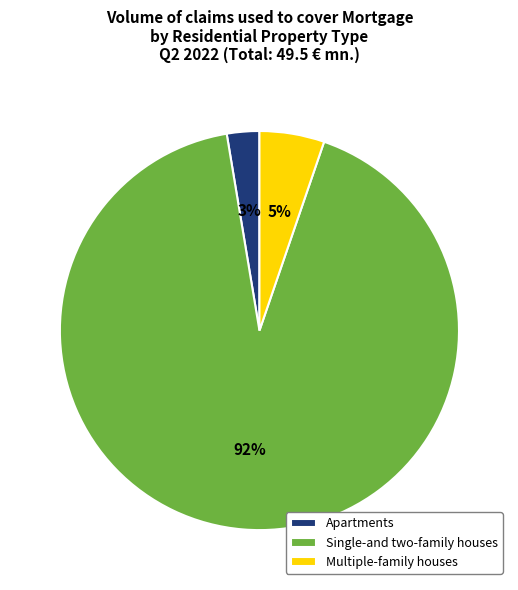

Rank the categories by value from highest to lowest.

Single-and two-family houses, Multiple-family houses, Apartments